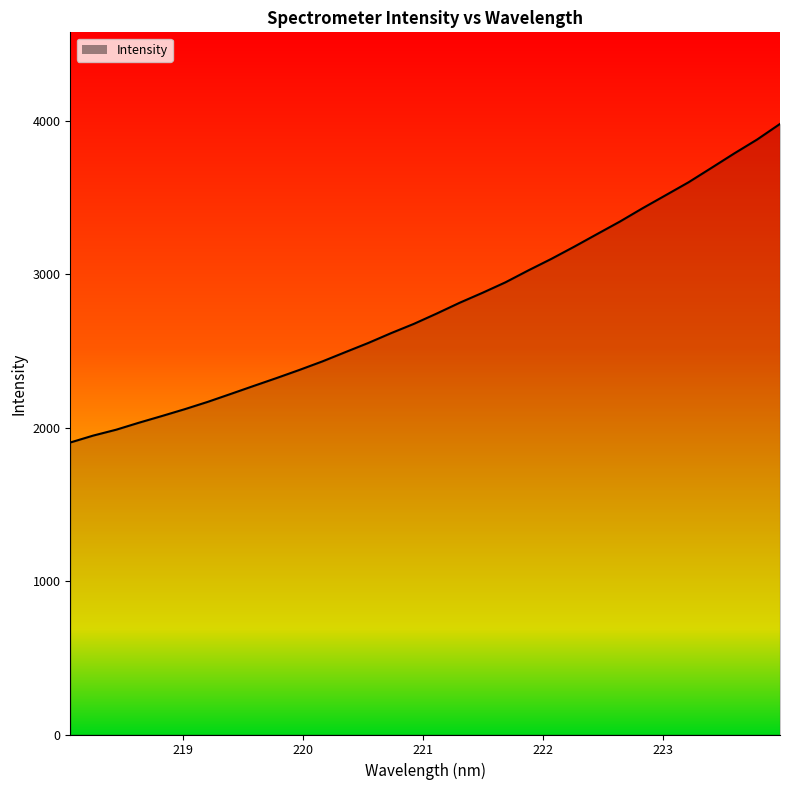

What is the difference between the maximum and minimum values?

2076.0